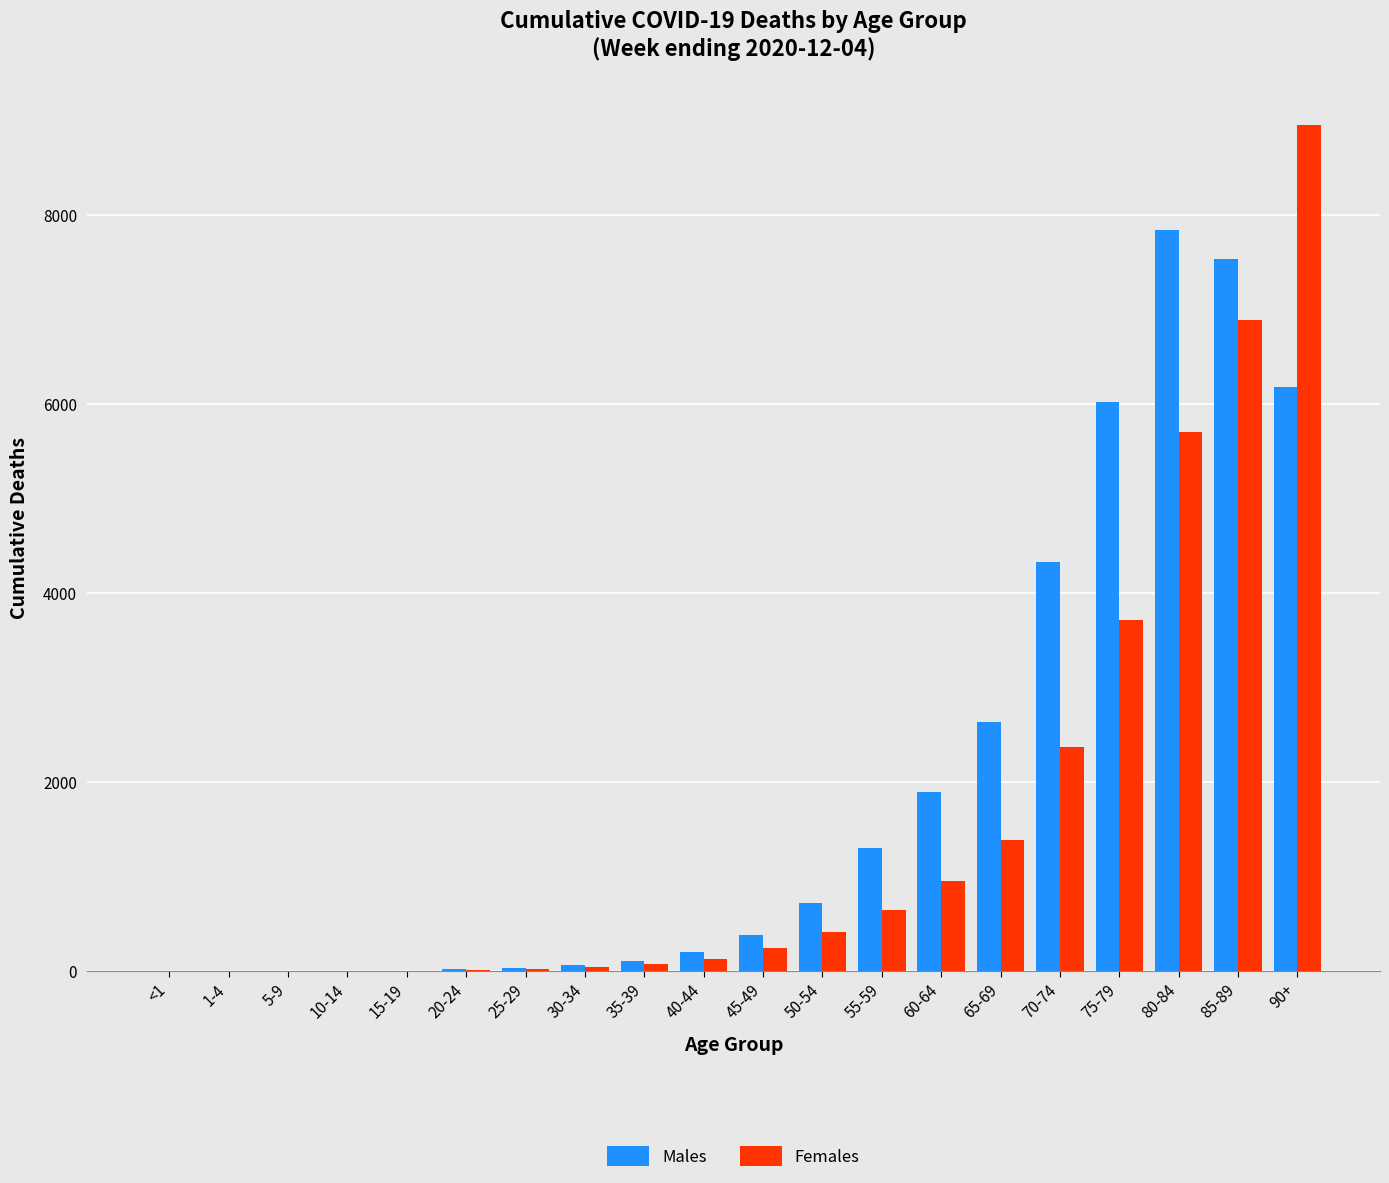

The value of Females at 5-9 is 1. True or false?

True